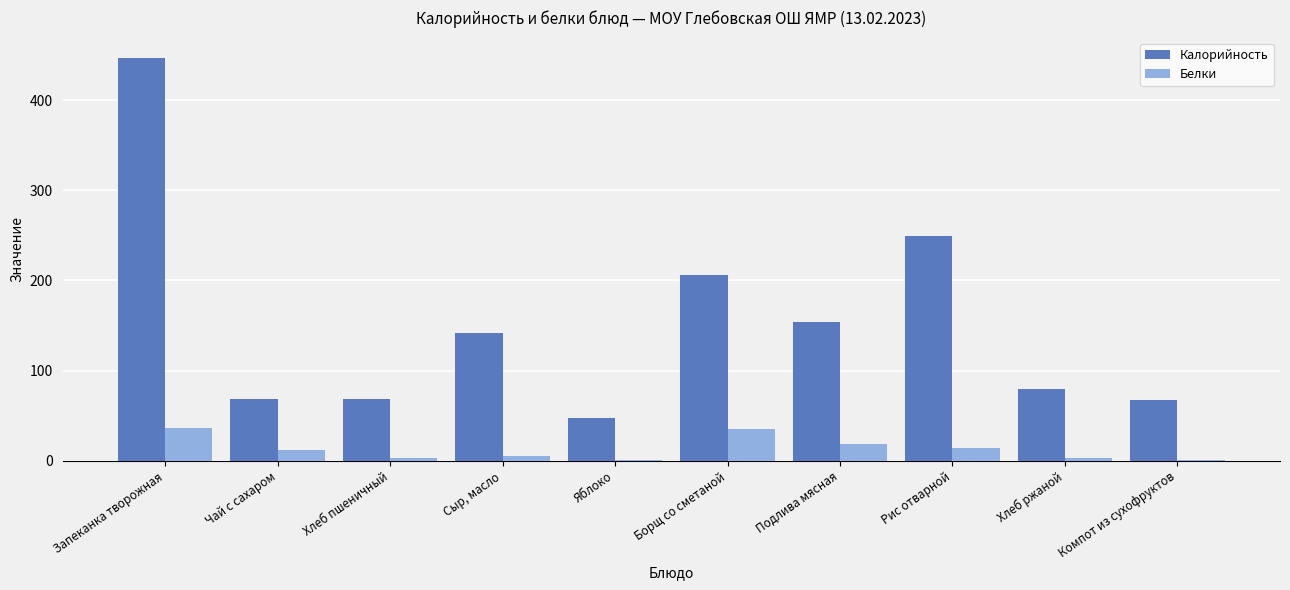

How many groups of bars are there?

10